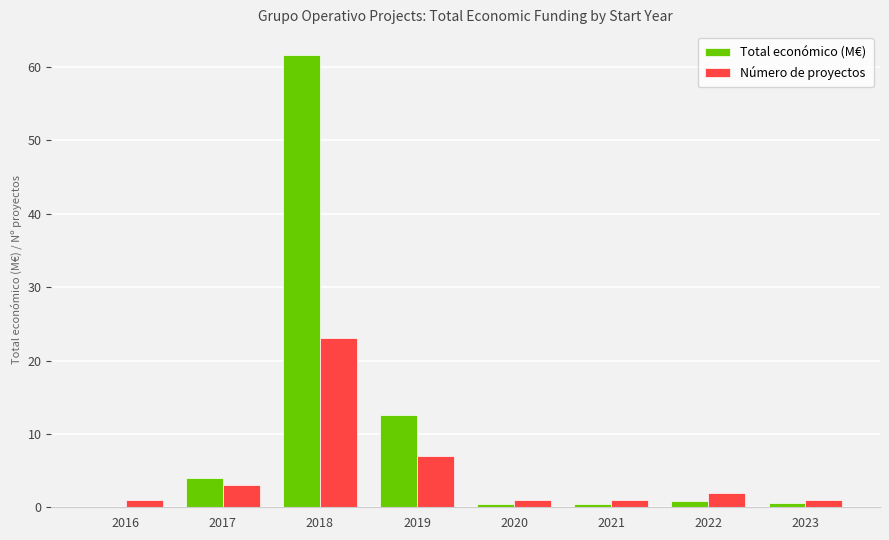

Where is Total económico (M€) nearest to the value 30?

2019